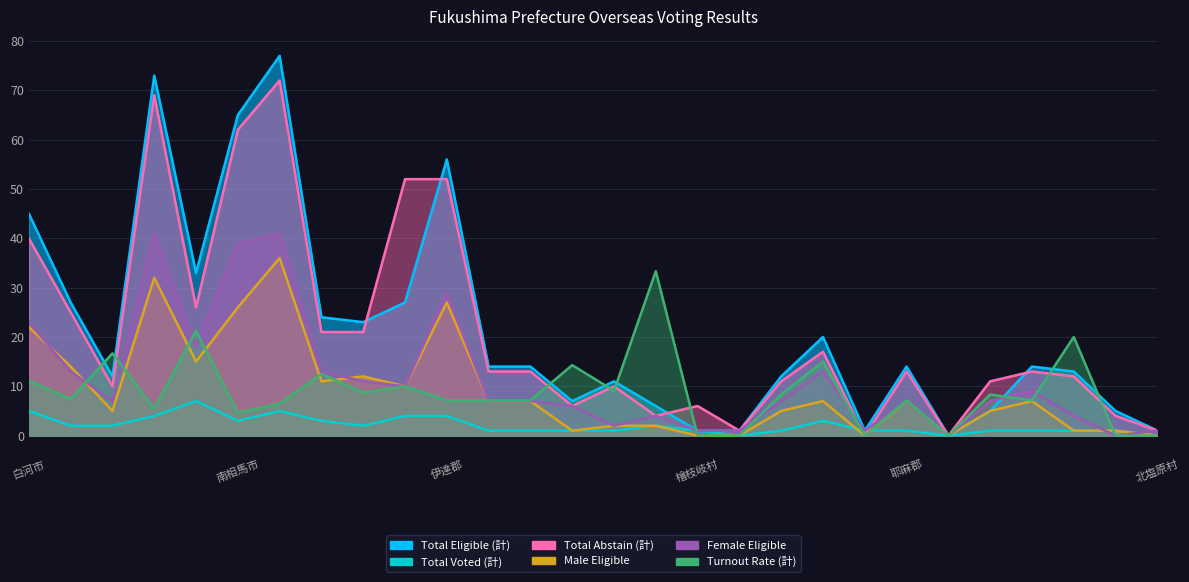

What is the sum of all Total Voted (計) values?

58.0